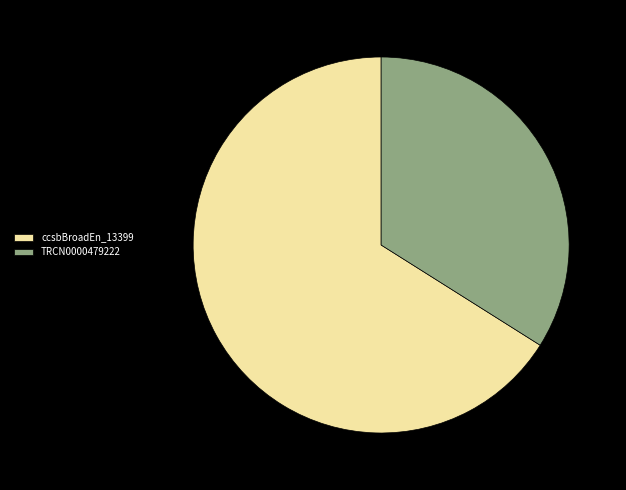

Does any single category account for the majority?

Yes